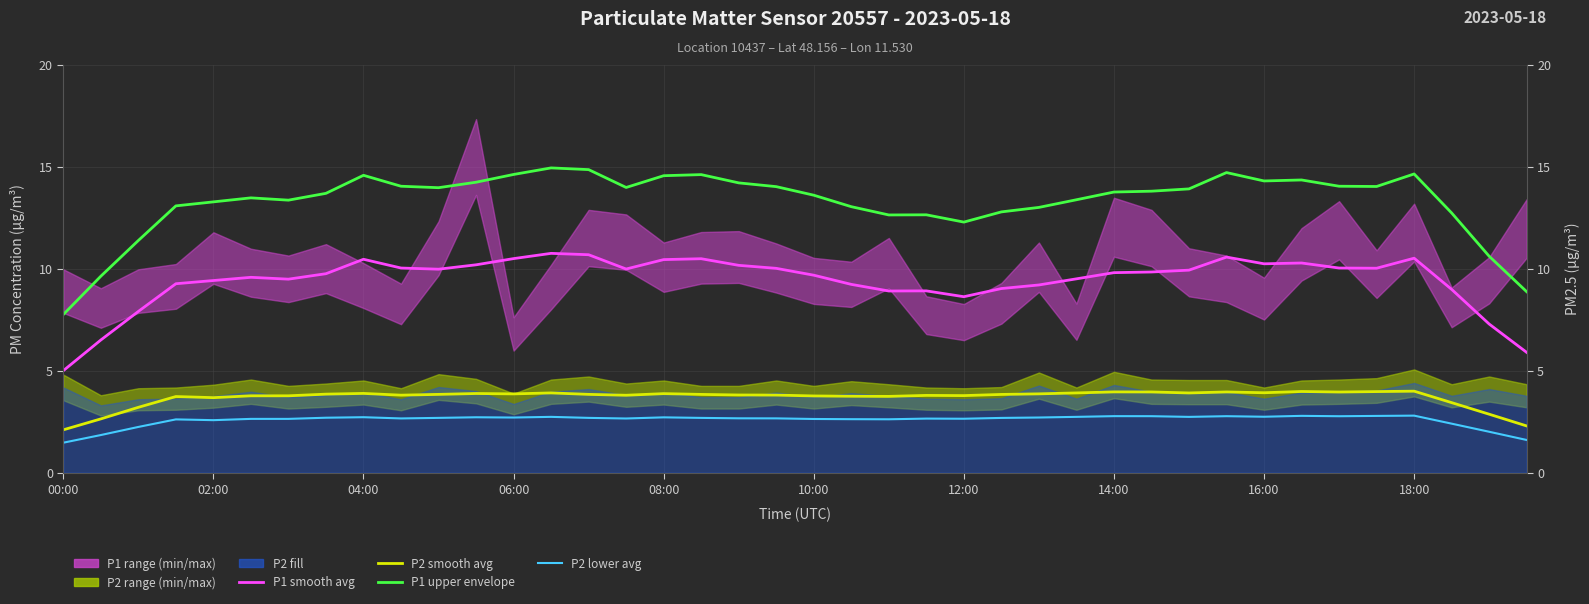

What is the difference between the maximum and minimum values in the P1 upper envelope series?

7.2